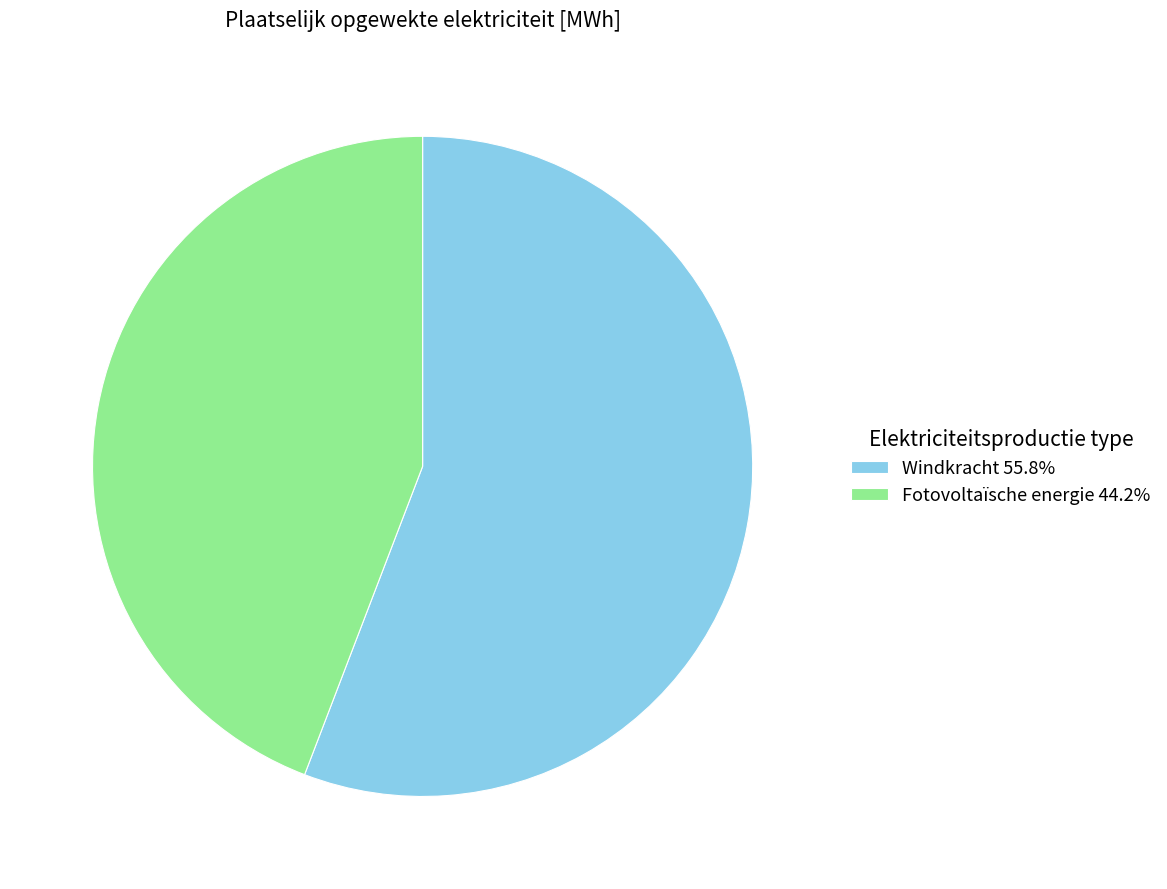

Is it true that Windkracht is 56% of the pie?

True